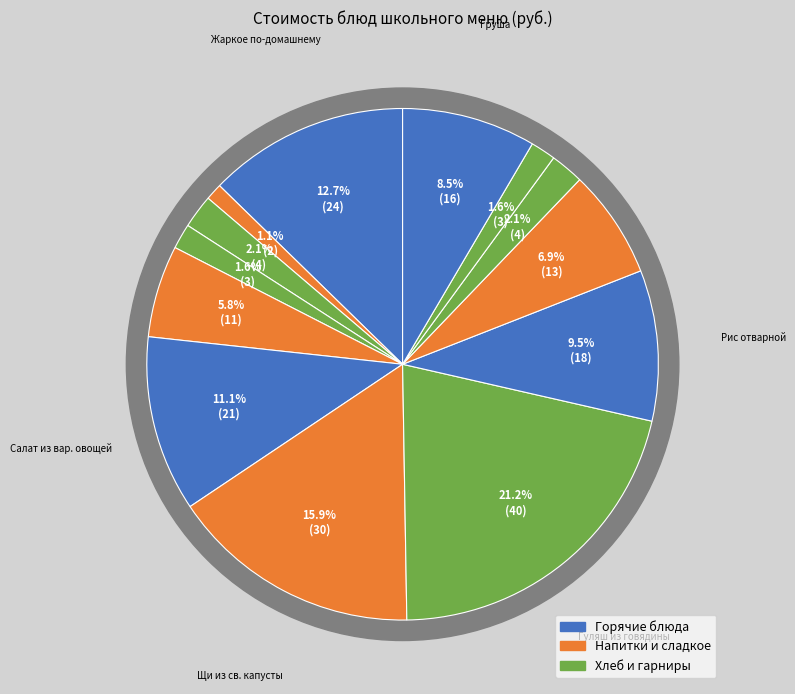

Is the sum of Щи из свежей капусты на м/б and Чай с молоком greater than half?

No